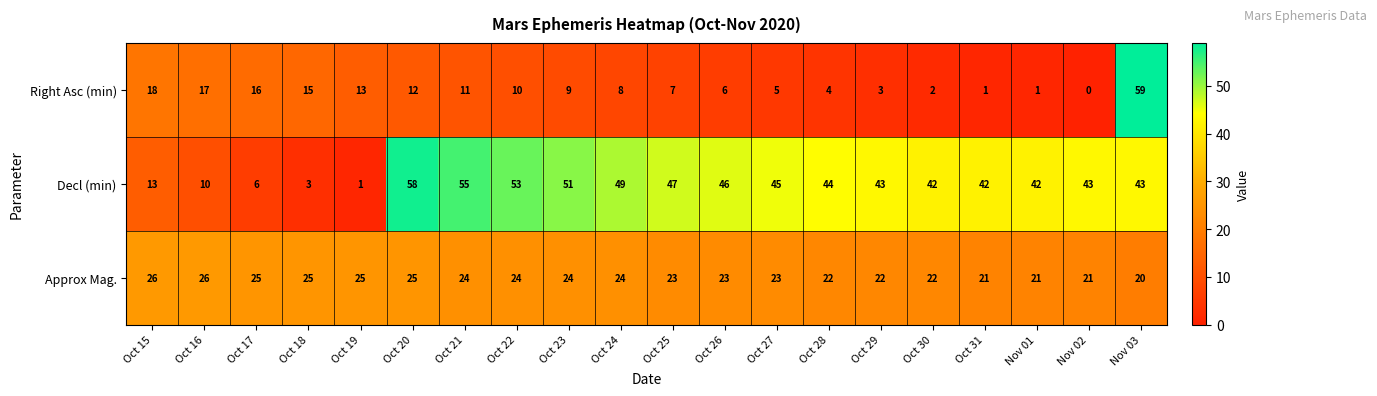

List the series in order of their peak value, highest first.

Right Asc (min), Decl (min), Approx Mag.